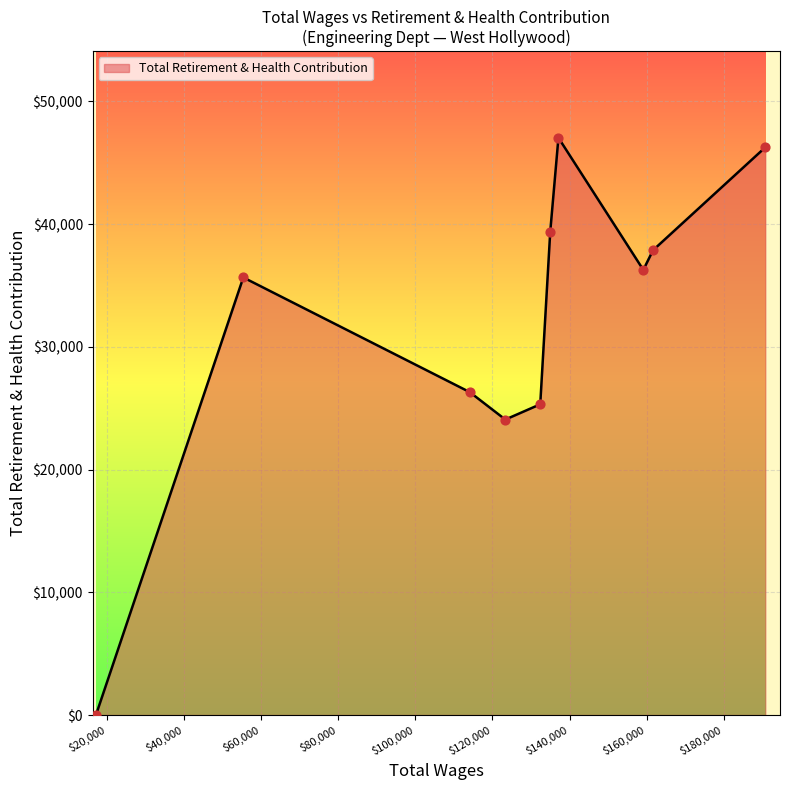

What is the difference between the maximum and minimum values?

47026